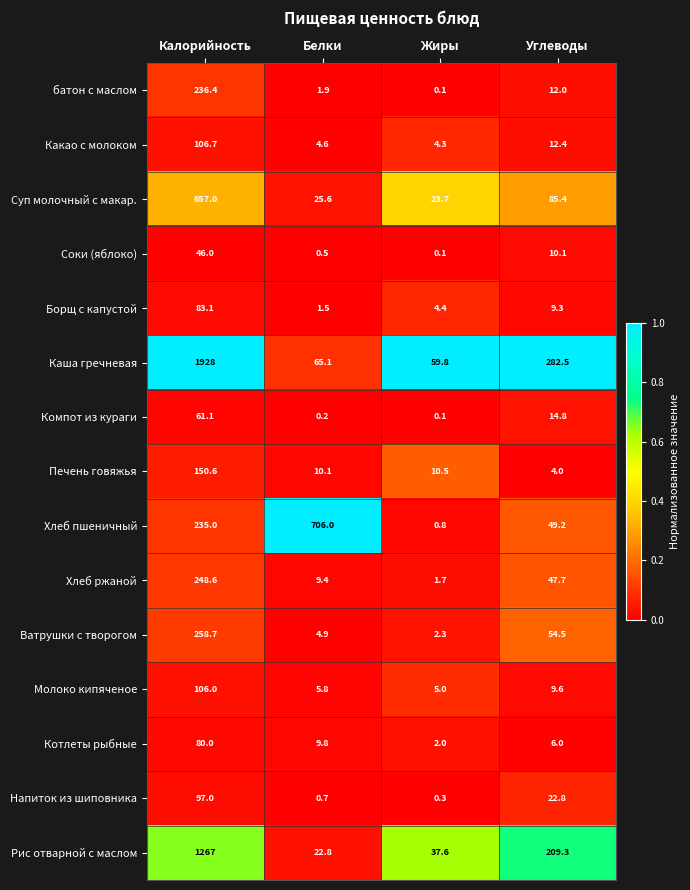

What is the maximum value shown in the chart?

1928.0